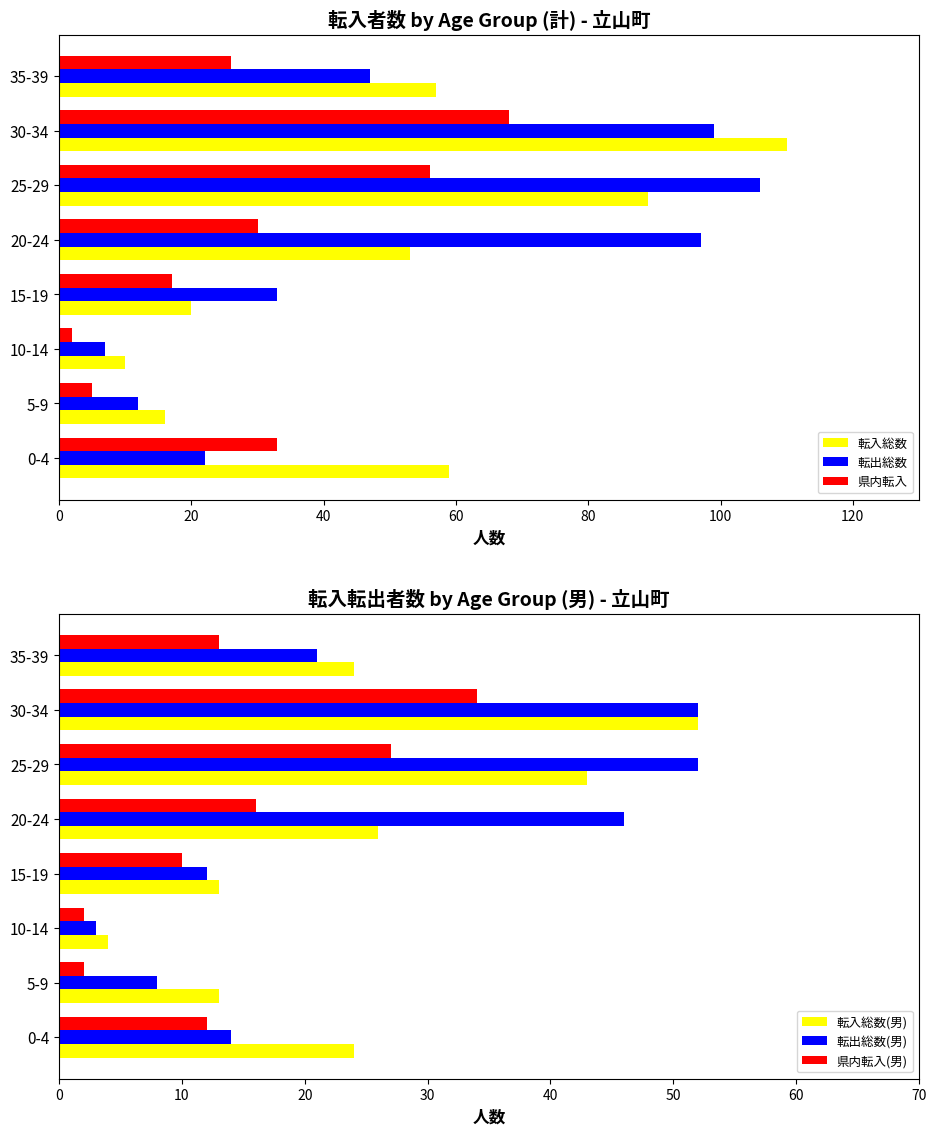

Read the 県内転入 value at 5-9.

5